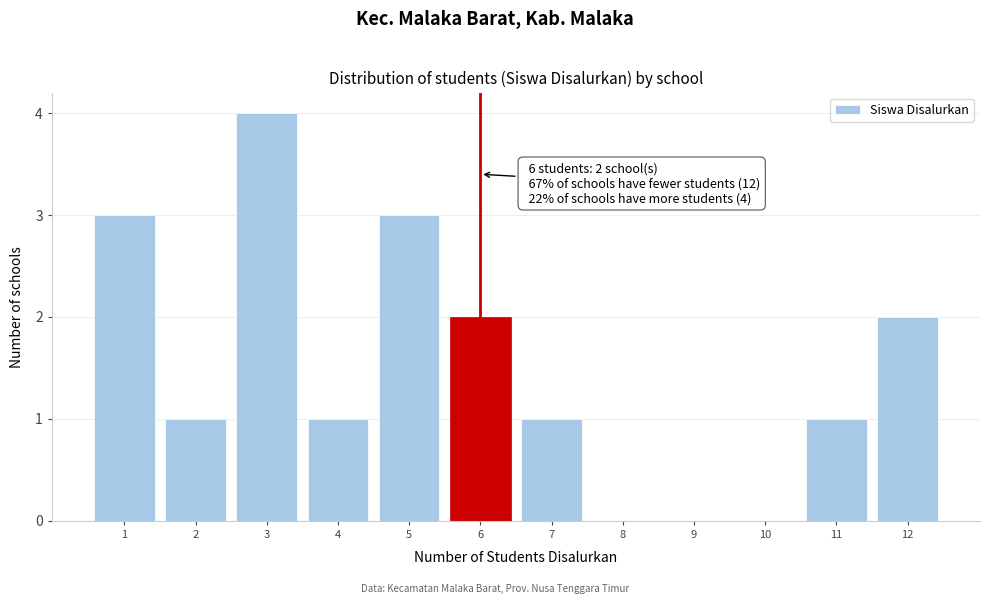

Over which range of the x-axis is the bar tallest?

2.5 to 3.5